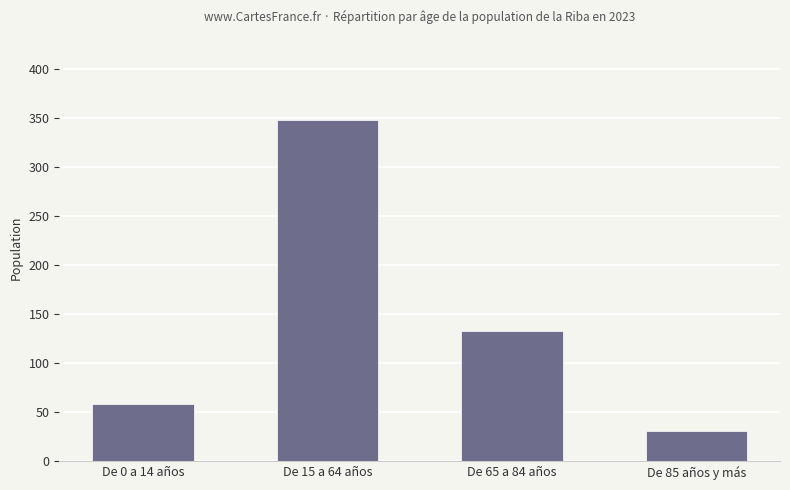

How many values are below 133?

2